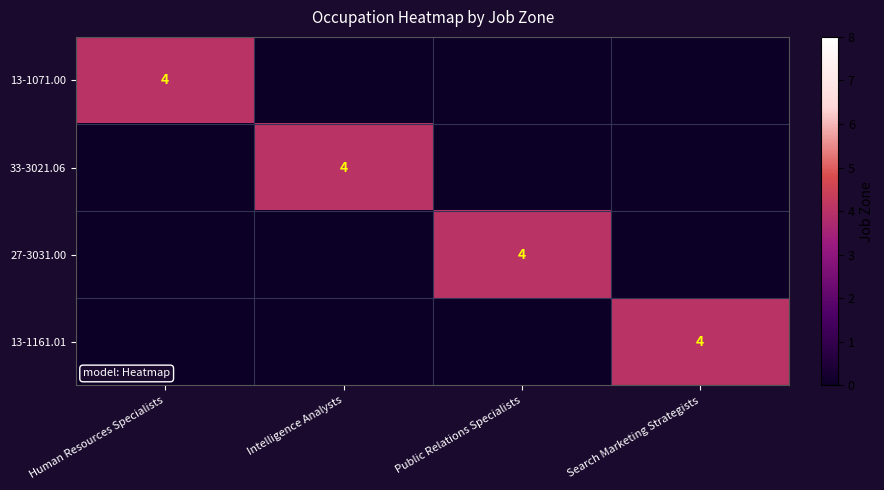

The 13-1161.01 series shows 4 at Search Marketing Strategists. True or false?

True